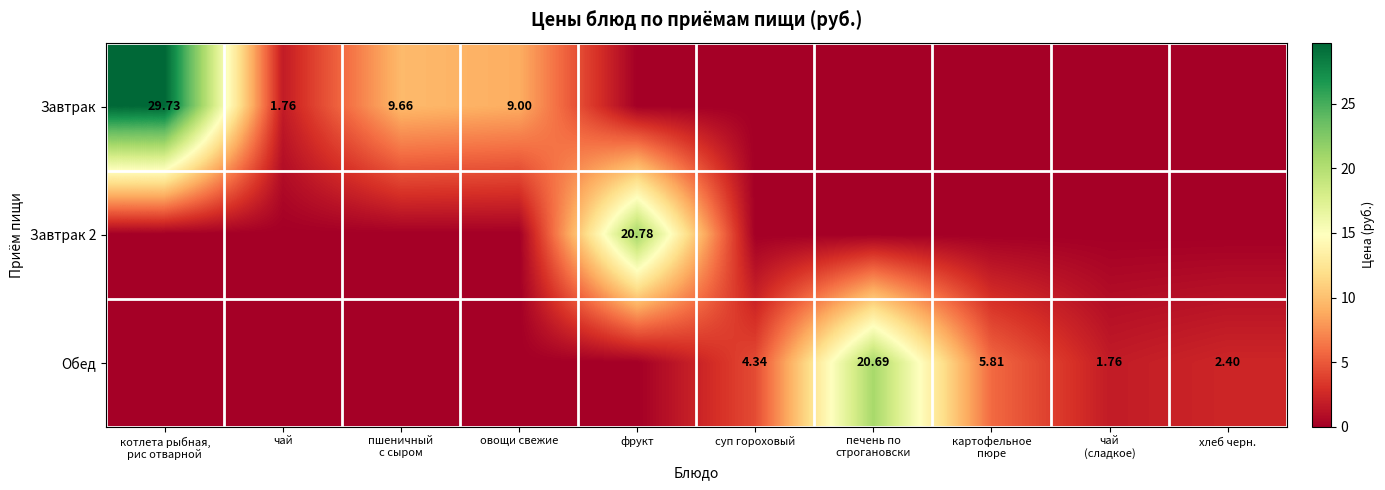

Rank the series by their maximum value, from highest to lowest.

Завтрак, Завтрак 2, Обед